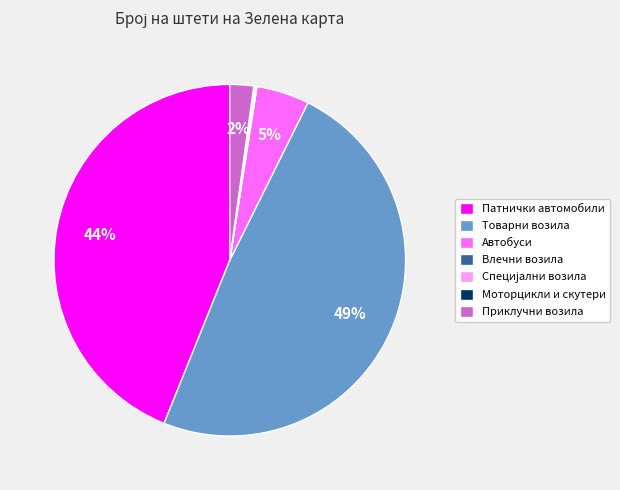

To the nearest percent, what portion does Патнички автомобили represent?

44%